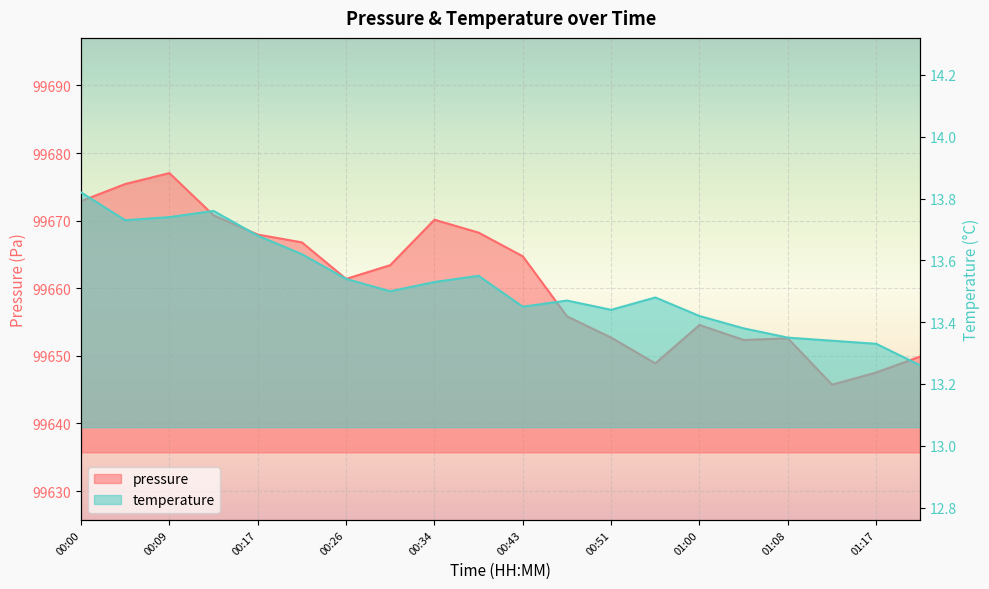

At which category does temperature reach its first local valley?

00:05